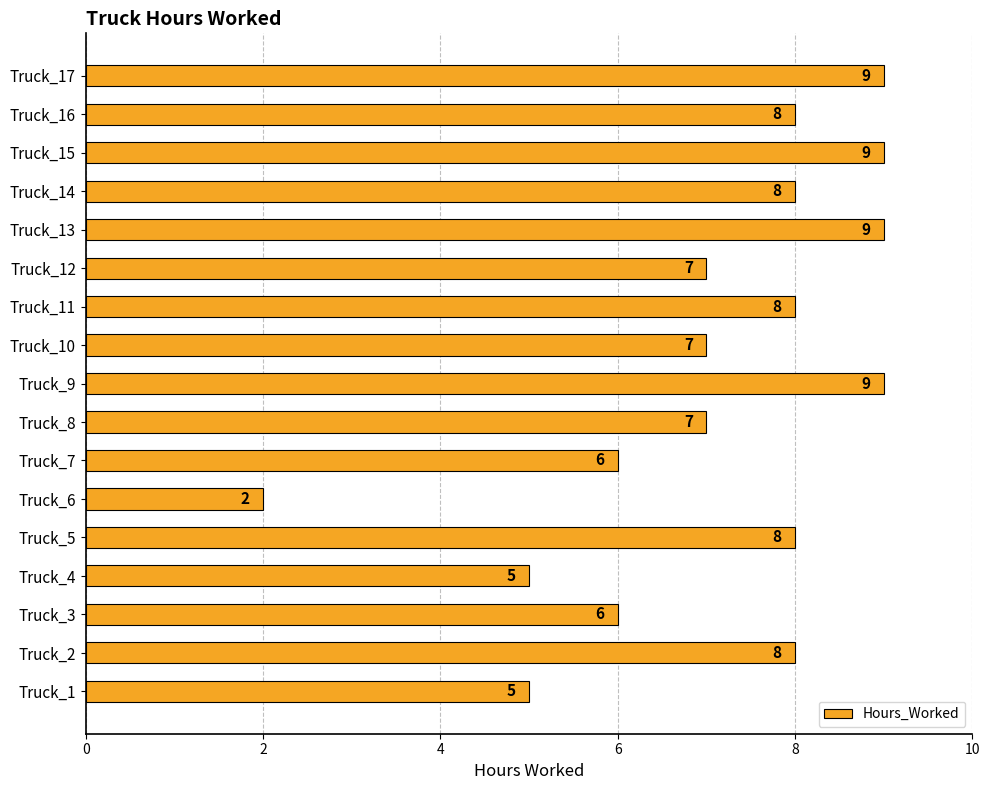

How many values are below 8?

8